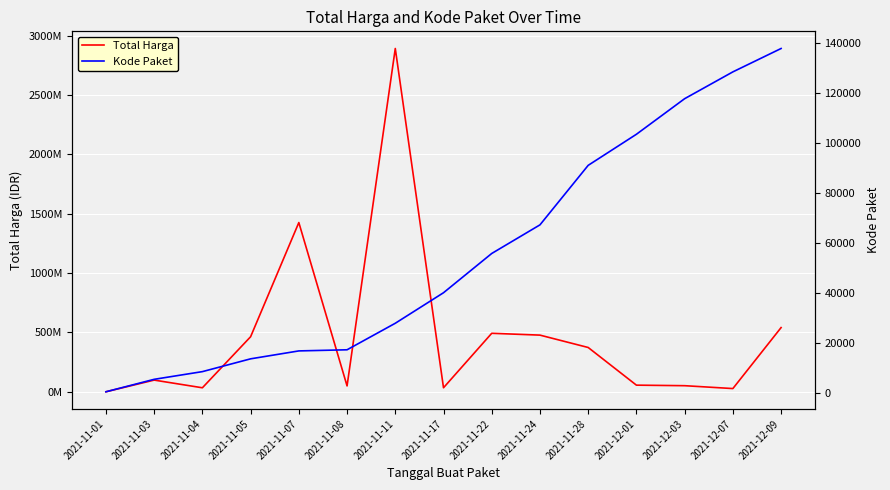

In Total Harga, how many points are higher than both neighbors (excluding endpoints)?

4